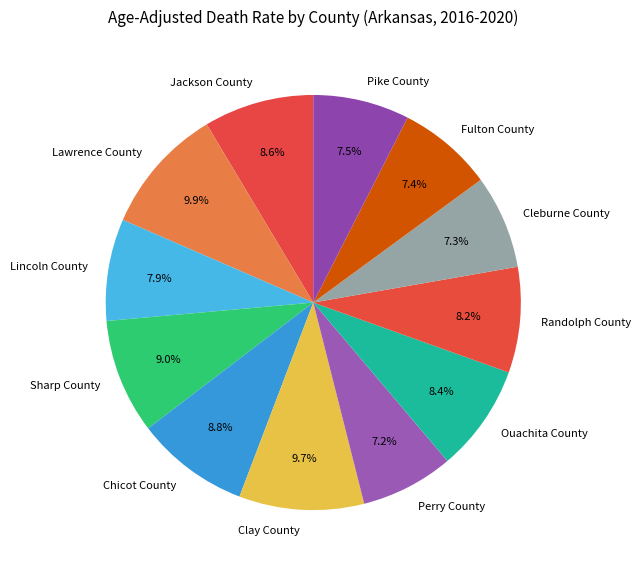

Does Lincoln County account for over 50% of the chart?

No